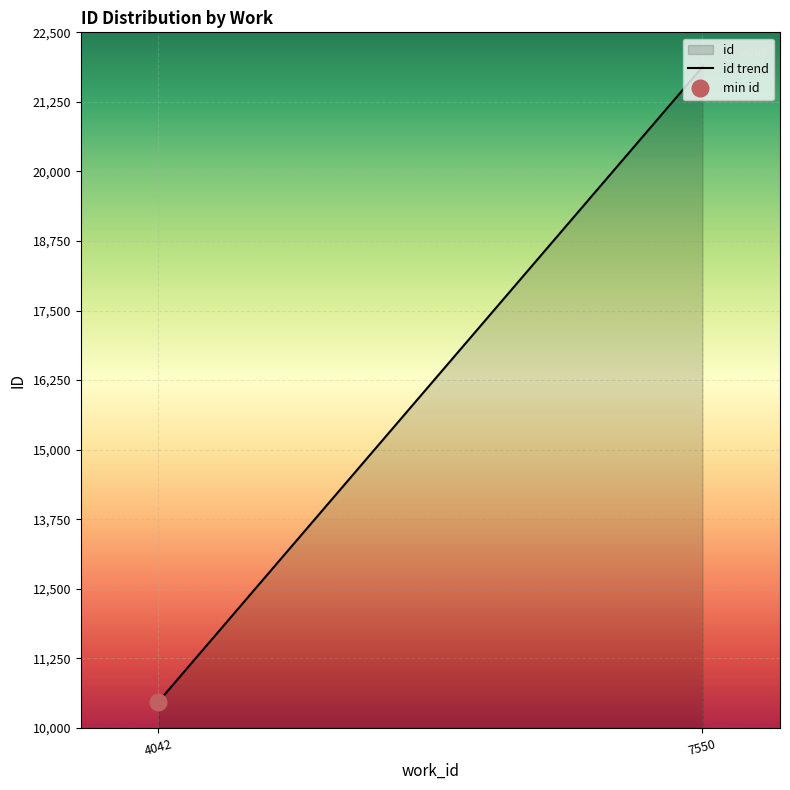

The chart shows a value of 21878 at 7550. True or false?

True